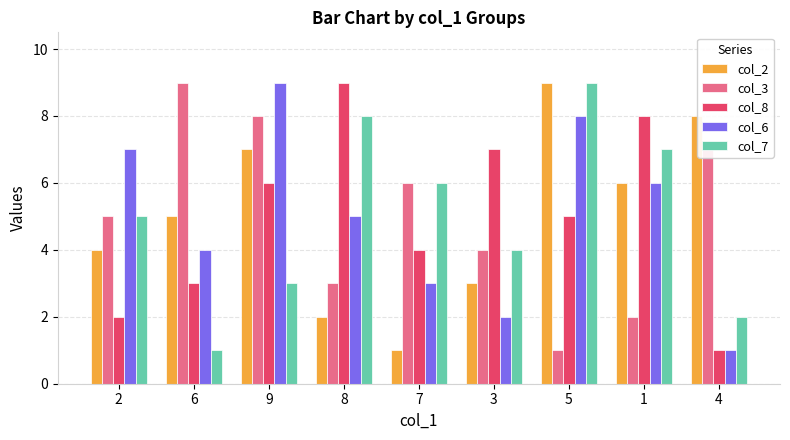

At which category is the sum across all series the highest?

9